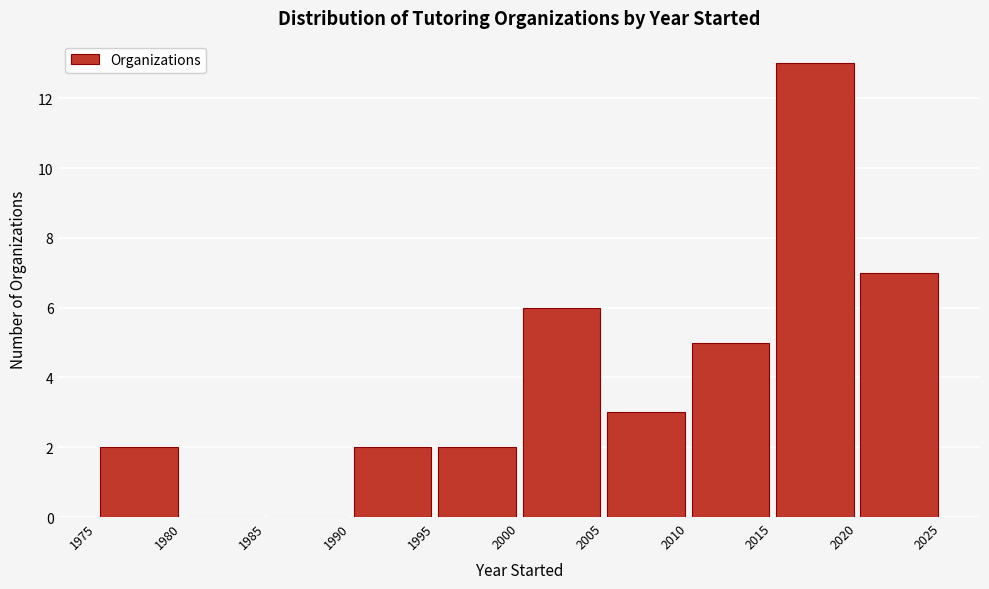

Reading left to right, transcribe this chart: for each bar, give the range it covers on the x-axis and its height. The values are not printed on the chart, so give them approximately, as read against the axis.

1975 to 1980: 2
1980 to 1985: 0
1985 to 1990: 0
1990 to 1995: 2
1995 to 2000: 2
2000 to 2005: 6
2005 to 2010: 3
2010 to 2015: 5
2015 to 2020: 13
2020 to 2025: 7